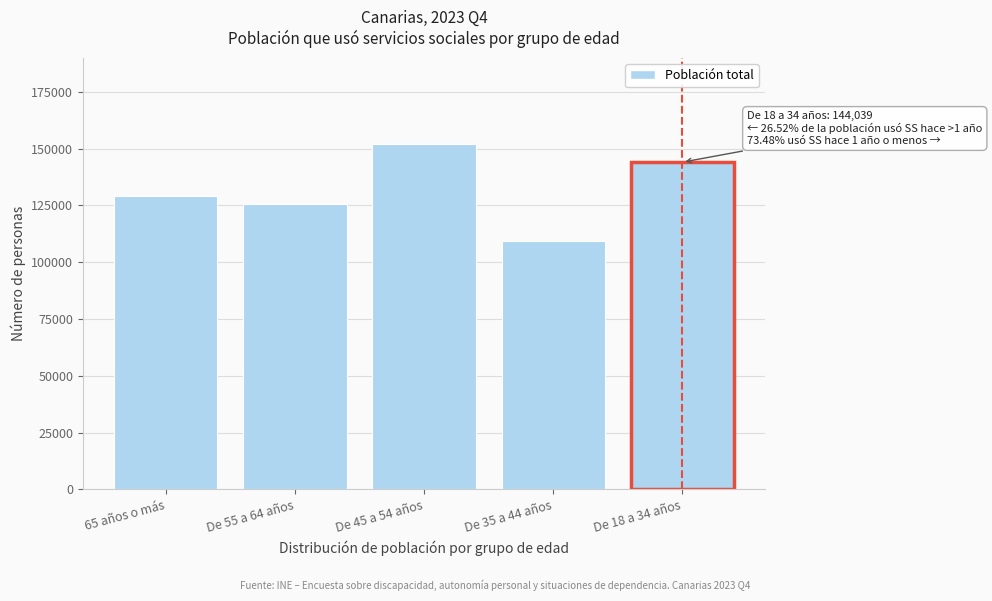

Reading left to right, extract all data points from this chart.

129163	125816	151982	109302	144039